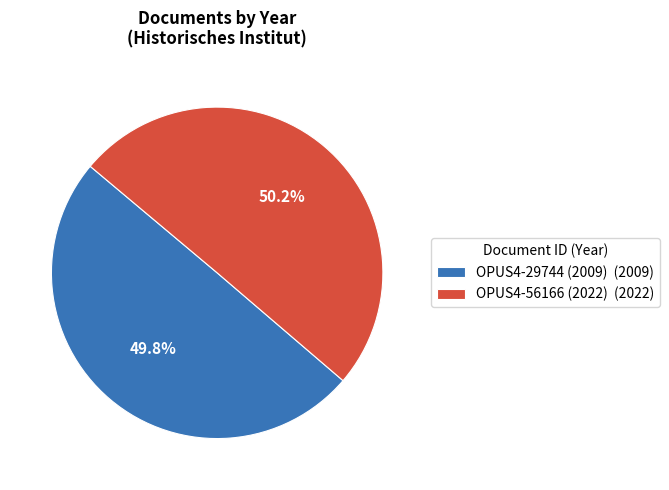

Count the number of slices in the pie.

2